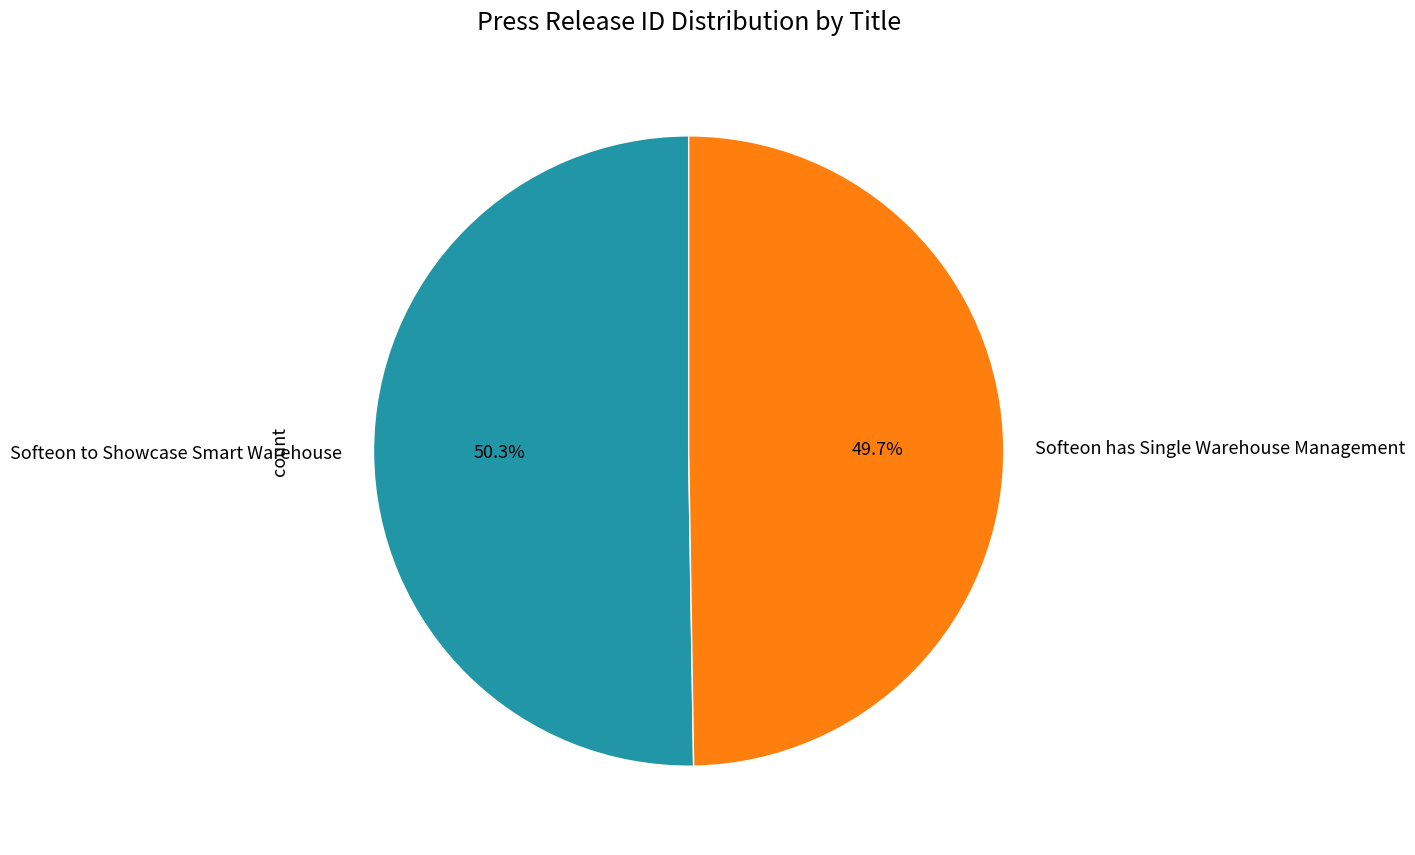

Which slice represents more than half of the pie?

Softeon to Showcase Smart Warehouse